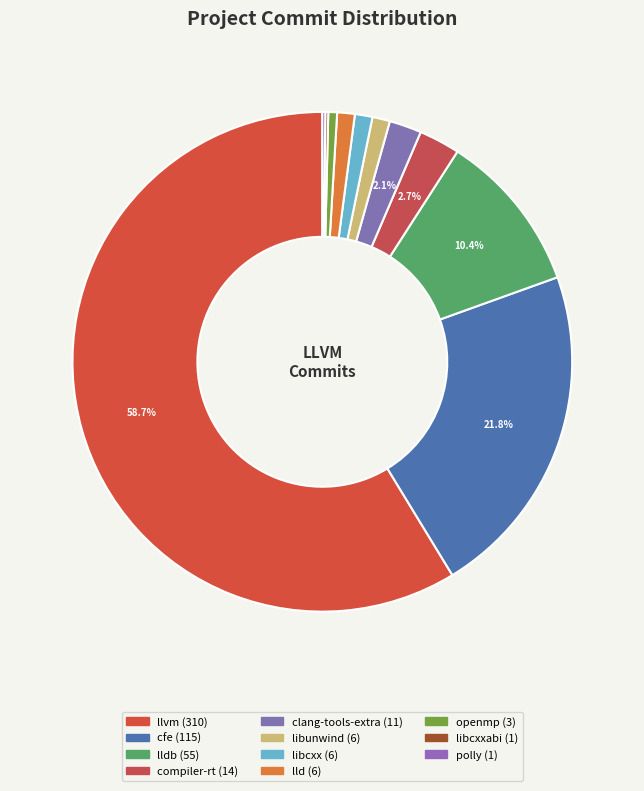

How many segments does this pie chart have?

11